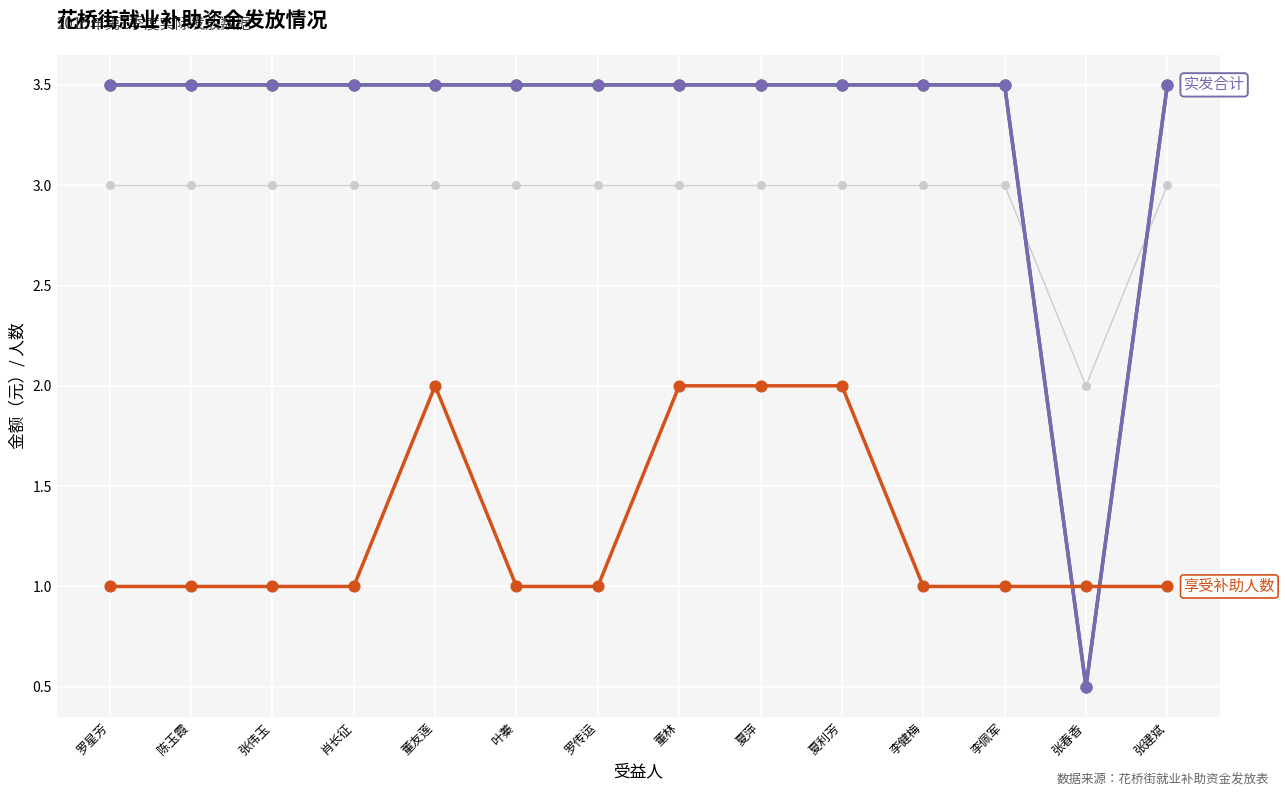

Is the value of 享受补助人数 at 李佩军 greater than the value of 实发合计 at 张伟玉?

No